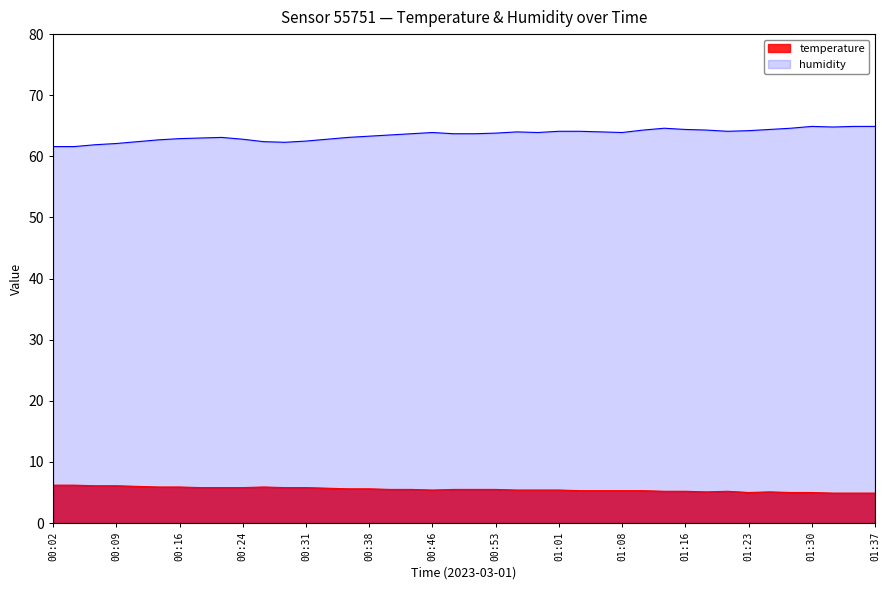

How many lines are shown in the chart?

2